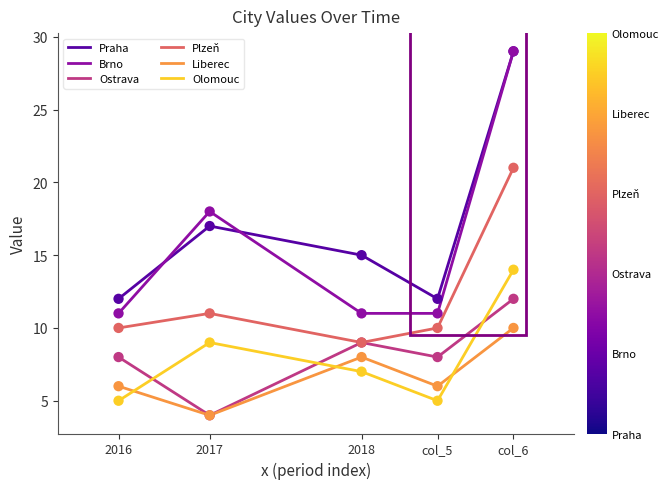

Which series has the largest total across all categories?

Praha